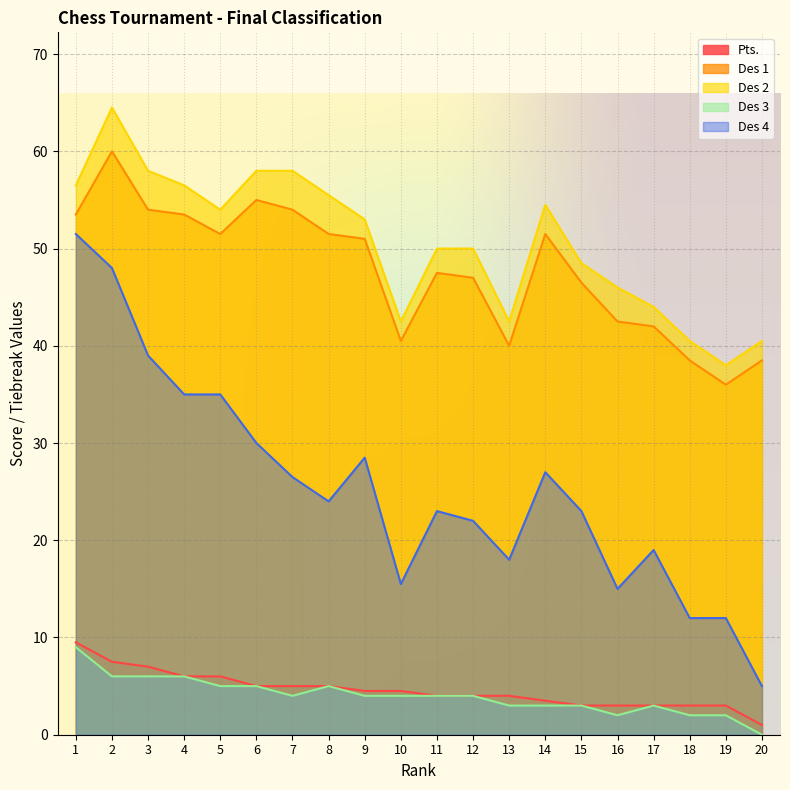

What is the difference between the second highest and minimum values in the Des 2 series?

20.0